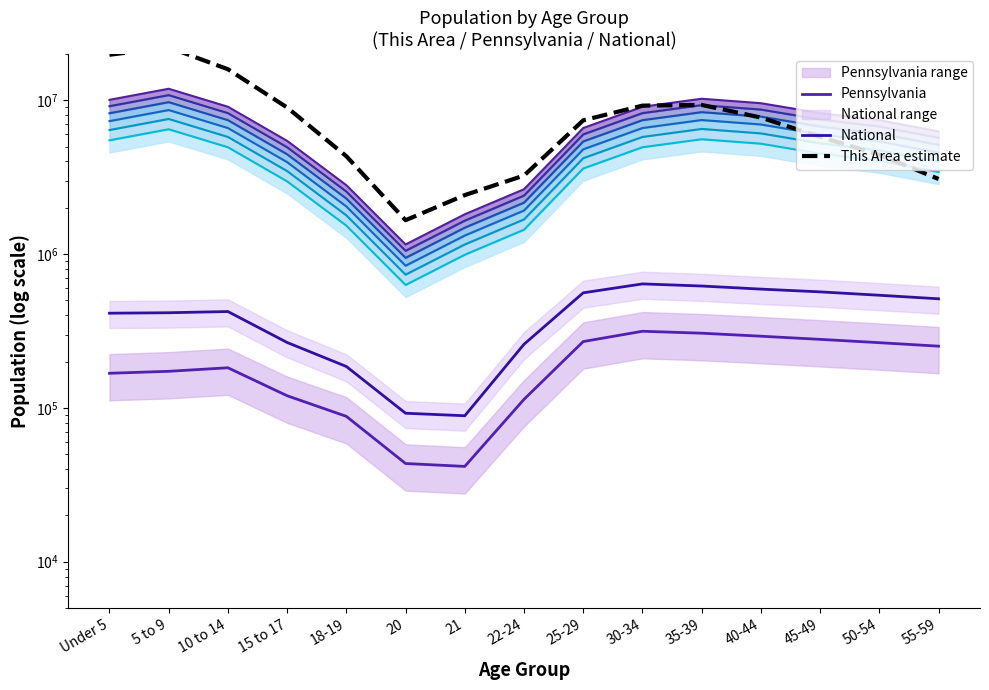

Which has a higher value, 55-59 or 22-24?

55-59